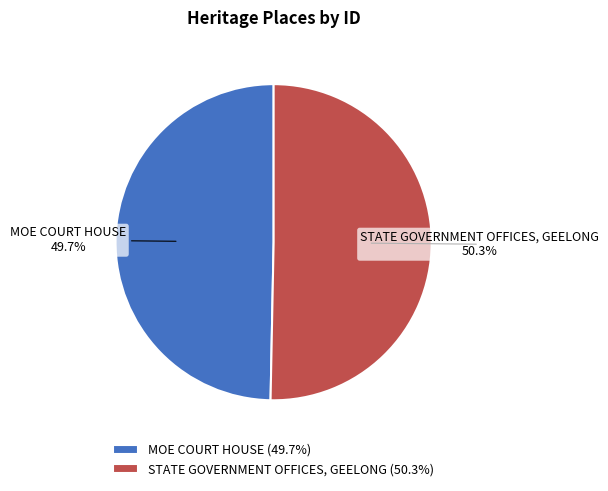

Which slice is the smallest?

MOE COURT HOUSE